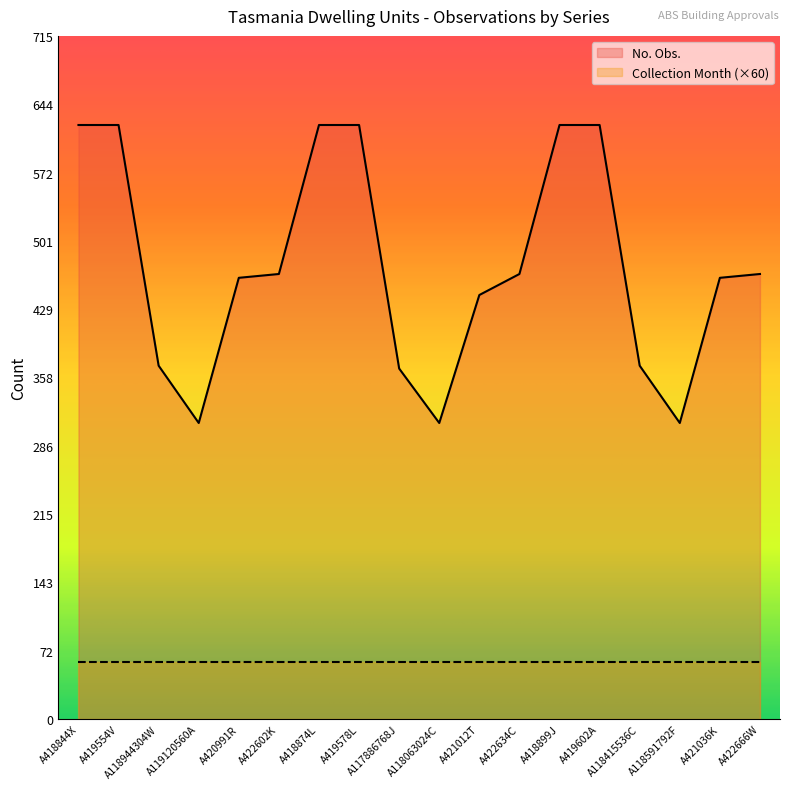

Rank the categories by value from lowest to highest.

A119120560A, A118063024C, A118591792F, A117886768J, A118944304W, A118415536C, A421012T, A420991R, A421036K, A422602K, A422634C, A422666W, A418844X, A419554V, A418874L, A419578L, A418899J, A419602A